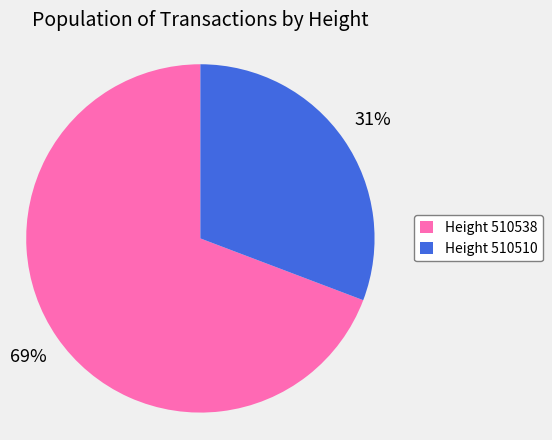

To the nearest percent, what portion does Height 510538 represent?

69%